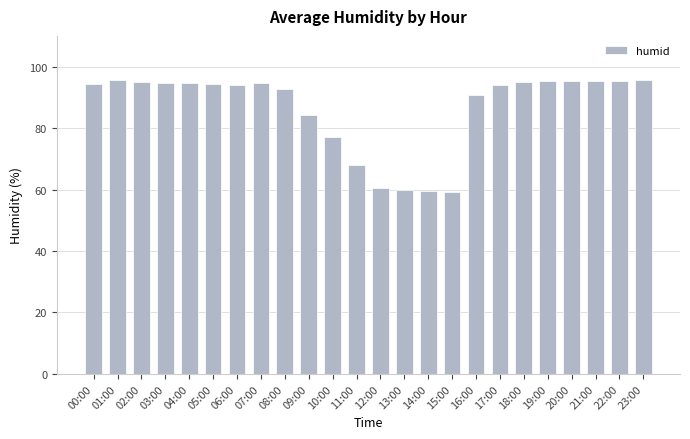

How many data points does each series have?

24